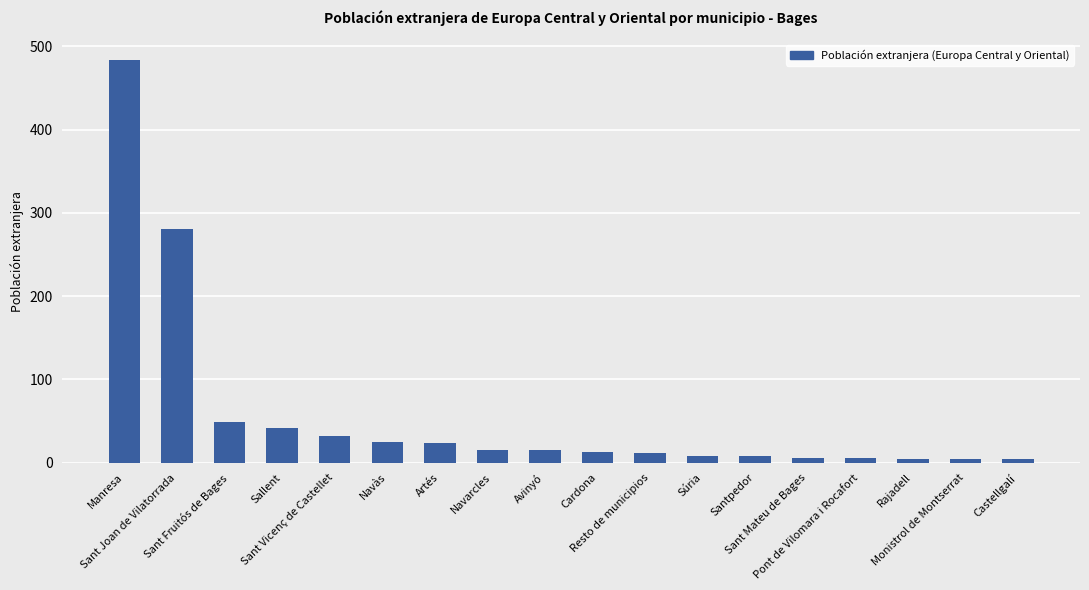

At which label is the value closest to 244?

Sant Joan de Vilatorrada